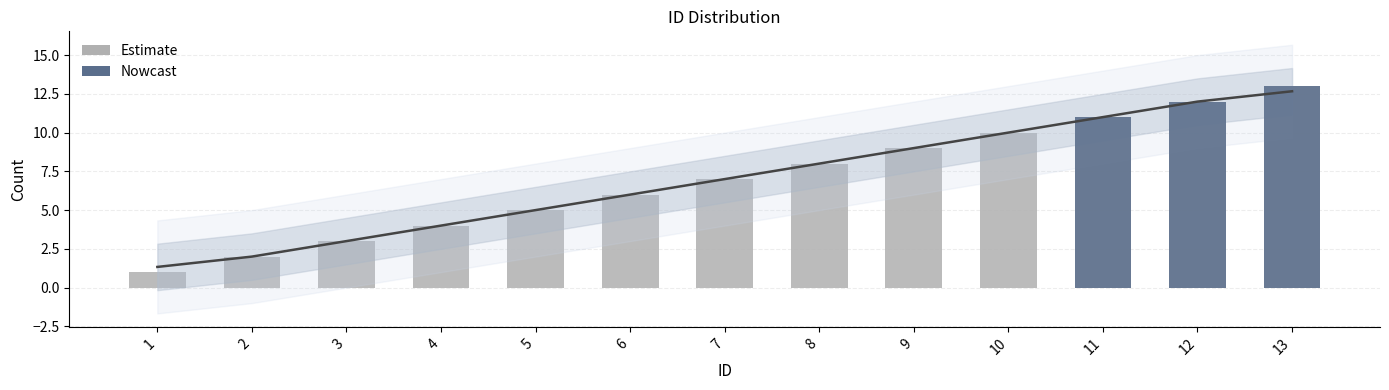

The value at 9 is 3. True or false?

False